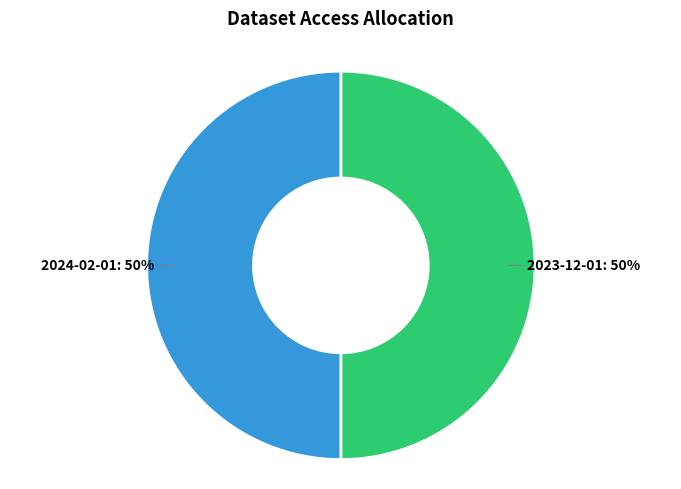

Count the number of slices in the pie.

2